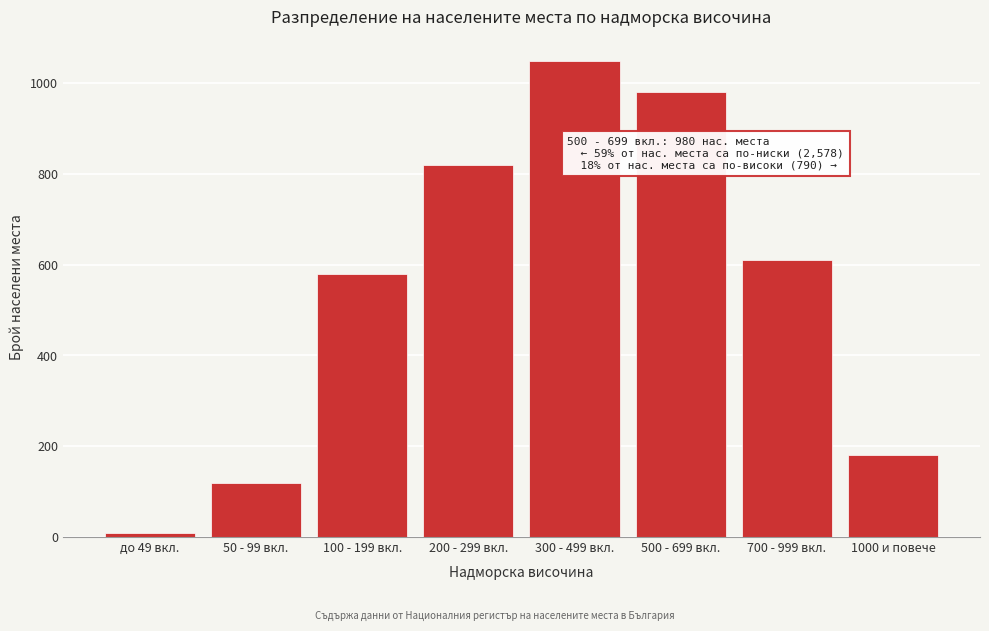

Reading left to right, what are all the values shown in this chart?

до 49 вкл.=8	50 - 99 вкл.=120	100 - 199 вкл.=580	200 - 299 вкл.=820	300 - 499 вкл.=1050	500 - 699 вкл.=980	700 - 999 вкл.=610	1000 и повече=180